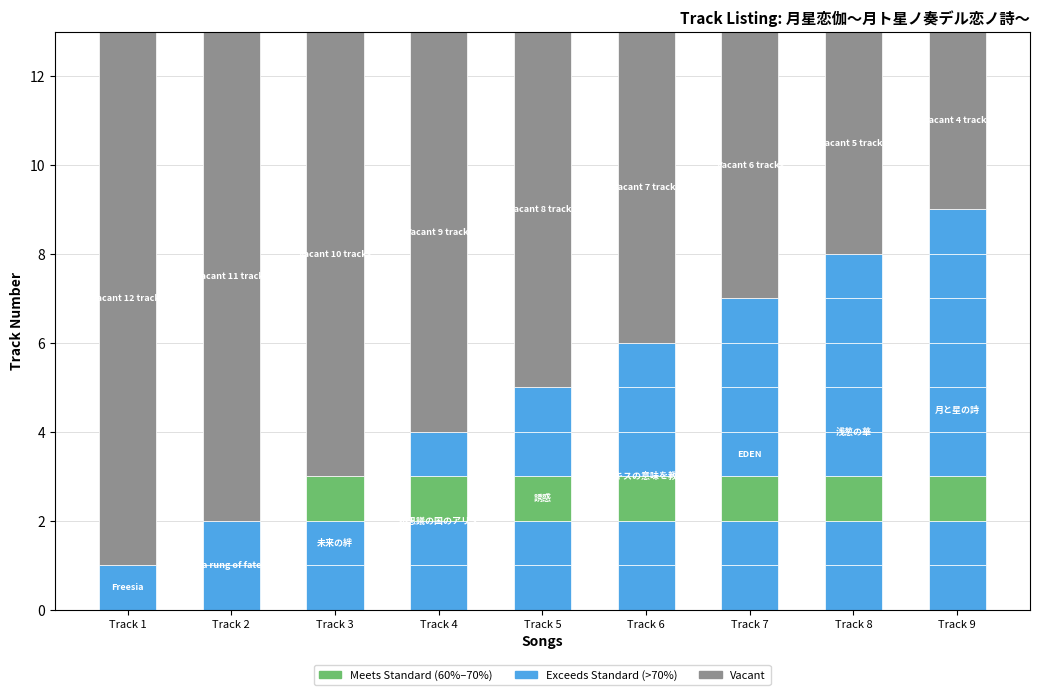

Which label corresponds to the smallest value in the chart?

Track 1